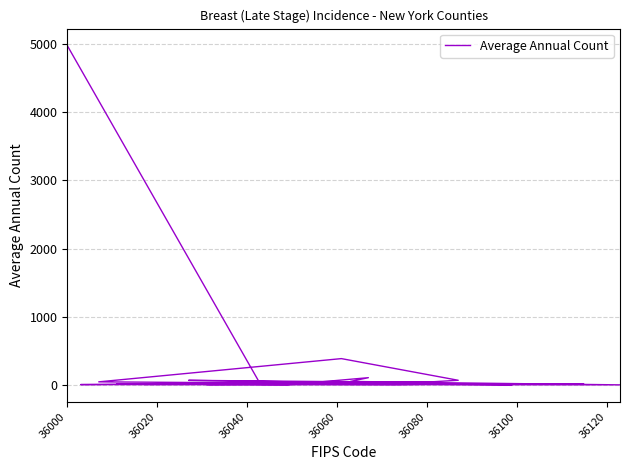

How many points are higher than both their immediate neighbors (excluding endpoints)?

9